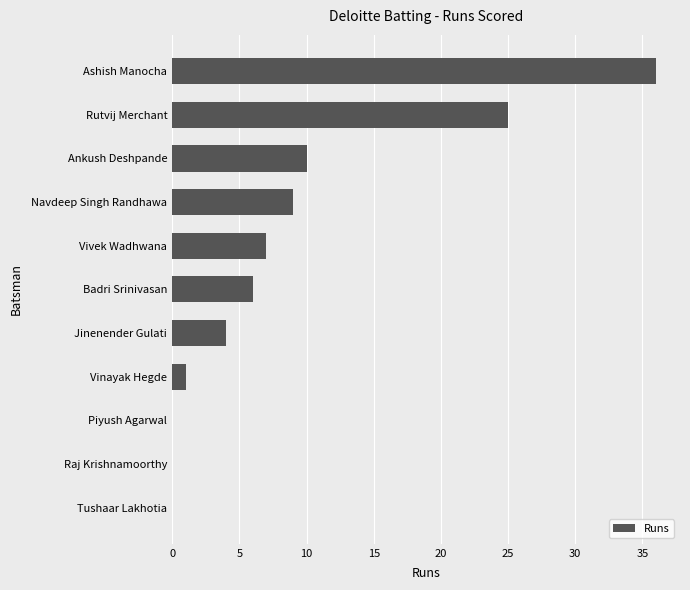

What is the greatest value displayed?

36